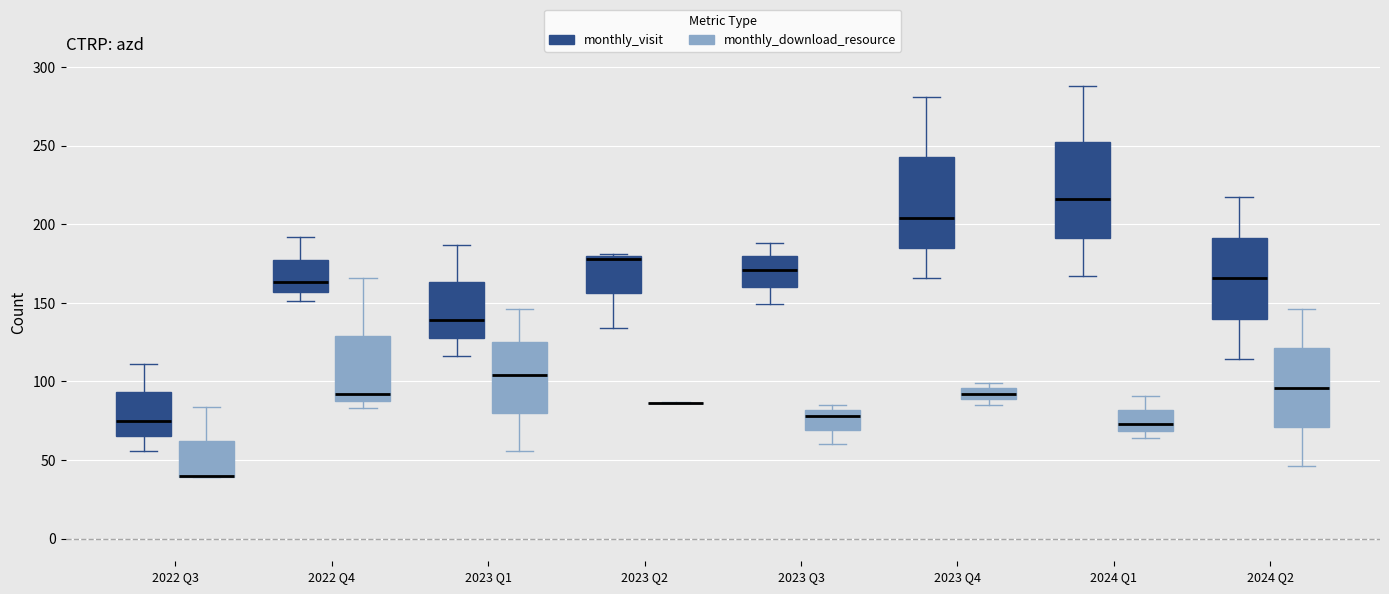

Where is the upper edge of the box for 2022 Q4 (monthly_download_resource) on the y-axis? The values are not printed on the chart, so give them approximately, as read against the axis.

130